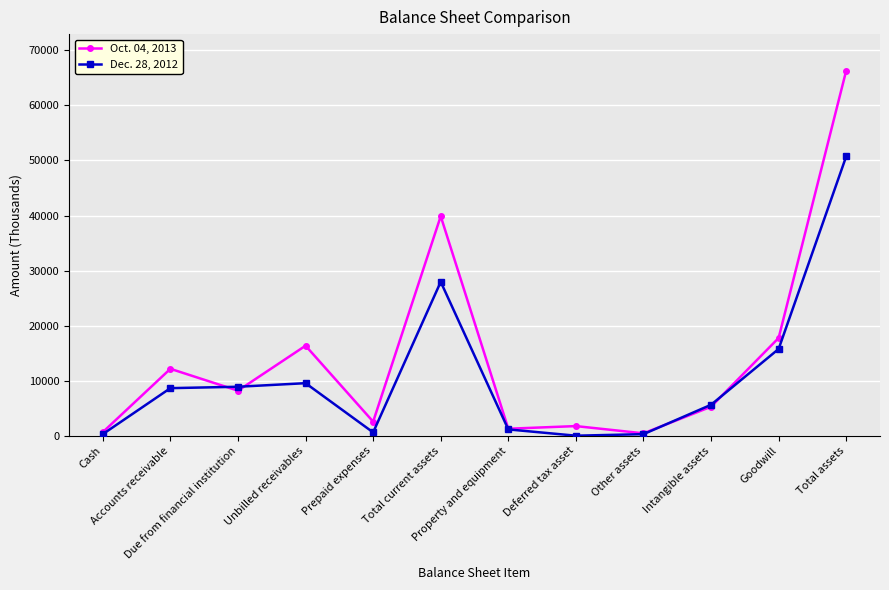

Rank the series by their average value, from lowest to highest.

Dec. 28, 2012, Oct. 04, 2013